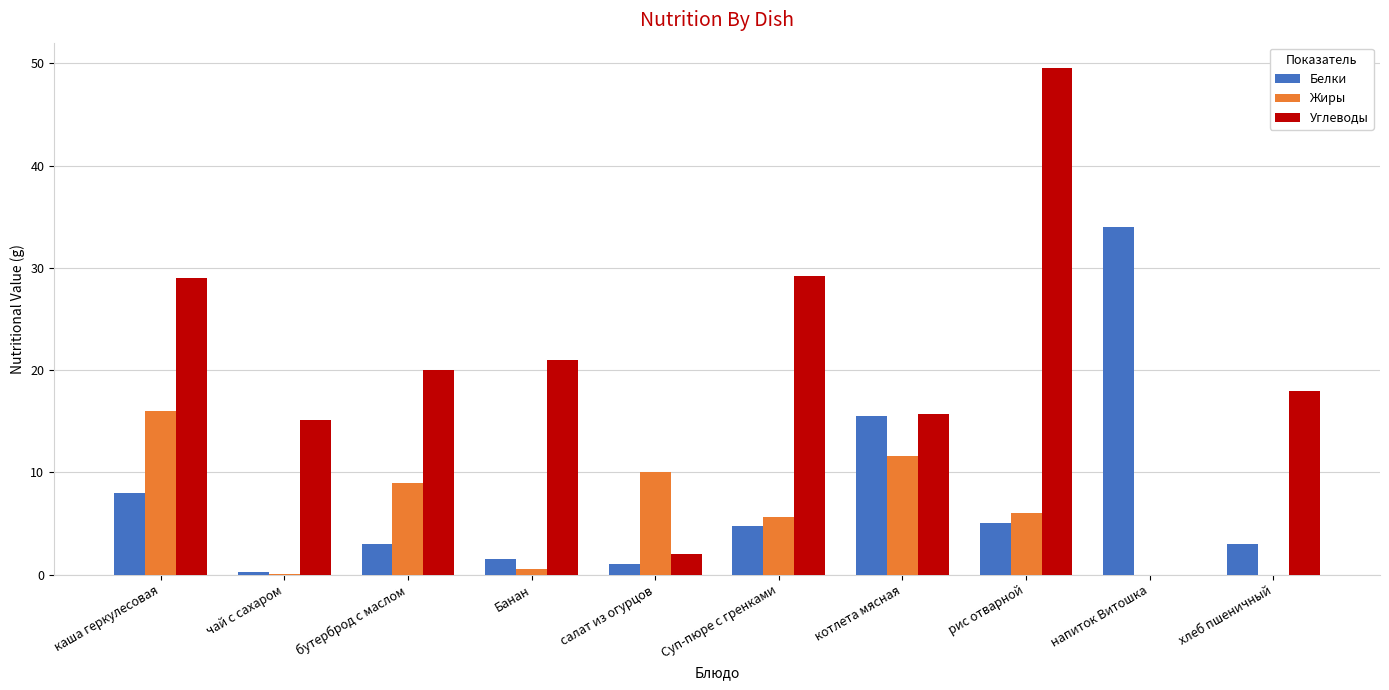

What are all the series names shown in the legend?

Белки, Жиры, Углеводы